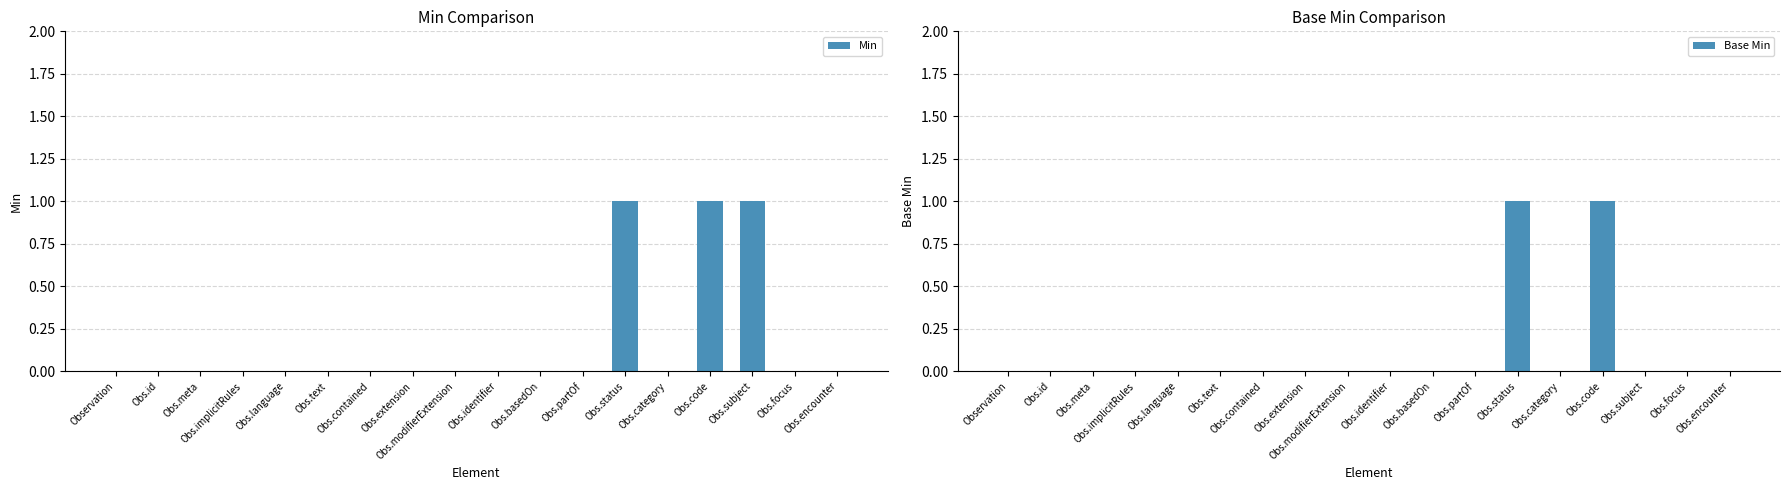

Reading right to left, transcribe all the data shown in this chart.

Min: Obs.encounter=0	Obs.focus=0	Obs.subject=1	Obs.code=1	Obs.category=0	Obs.status=1	Obs.partOf=0	Obs.basedOn=0	Obs.identifier=0	Obs.modifierExtension=0	Obs.extension=0	Obs.contained=0	Obs.text=0	Obs.language=0	Obs.implicitRules=0	Obs.meta=0	Obs.id=0	Observation=0
Base Min: Obs.encounter=0	Obs.focus=0	Obs.subject=0	Obs.code=1	Obs.category=0	Obs.status=1	Obs.partOf=0	Obs.basedOn=0	Obs.identifier=0	Obs.modifierExtension=0	Obs.extension=0	Obs.contained=0	Obs.text=0	Obs.language=0	Obs.implicitRules=0	Obs.meta=0	Obs.id=0	Observation=0